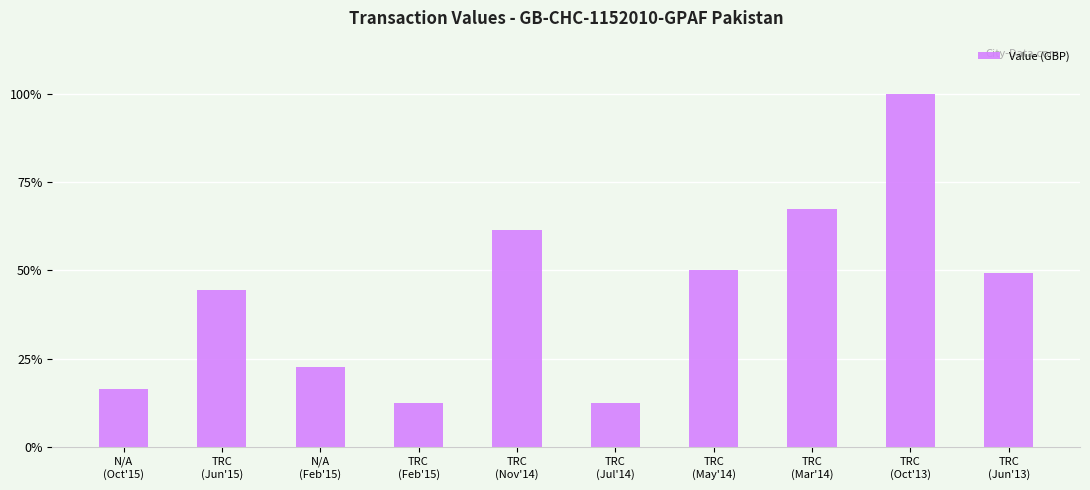

What is the average value?

43.7